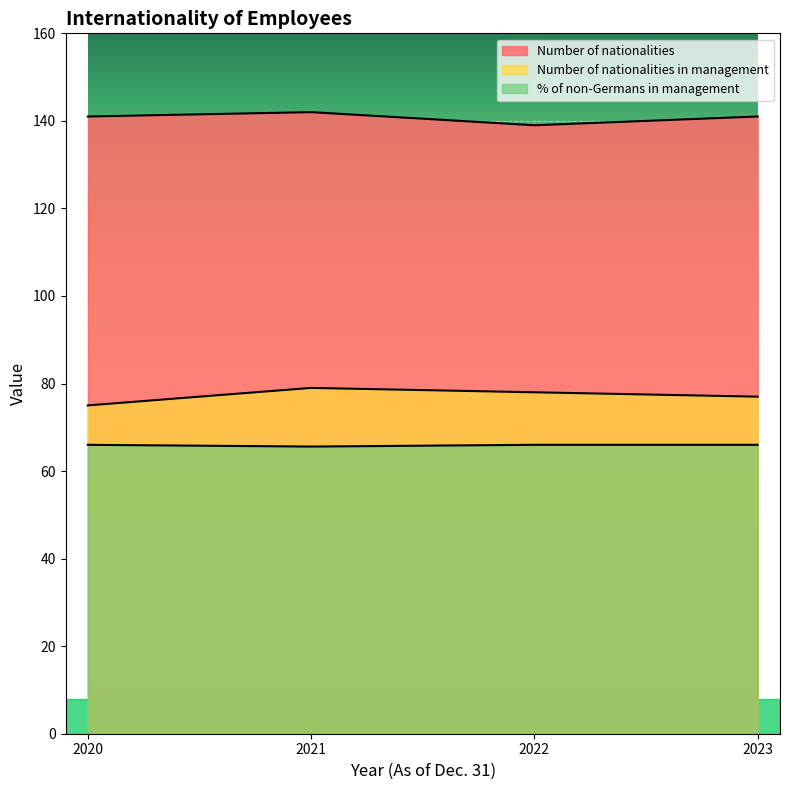

What is the difference between the maximum and second lowest values in the Number of nationalities series?

1.0